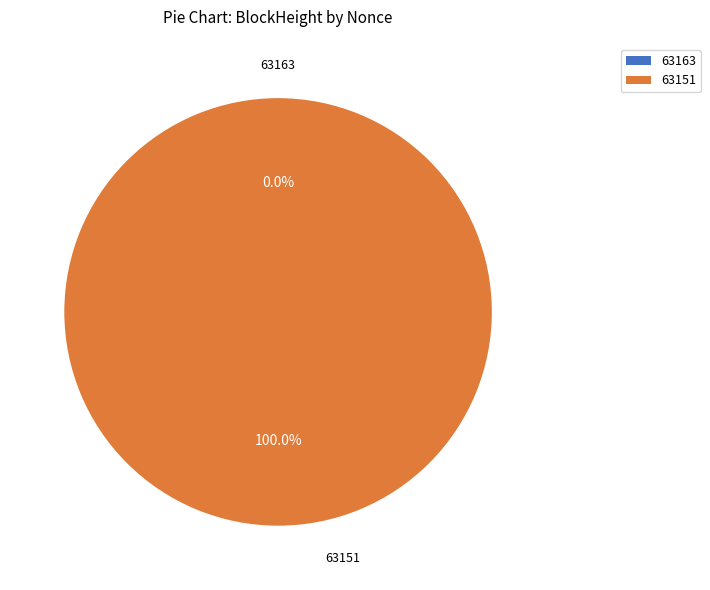

Does any single category account for the majority?

Yes